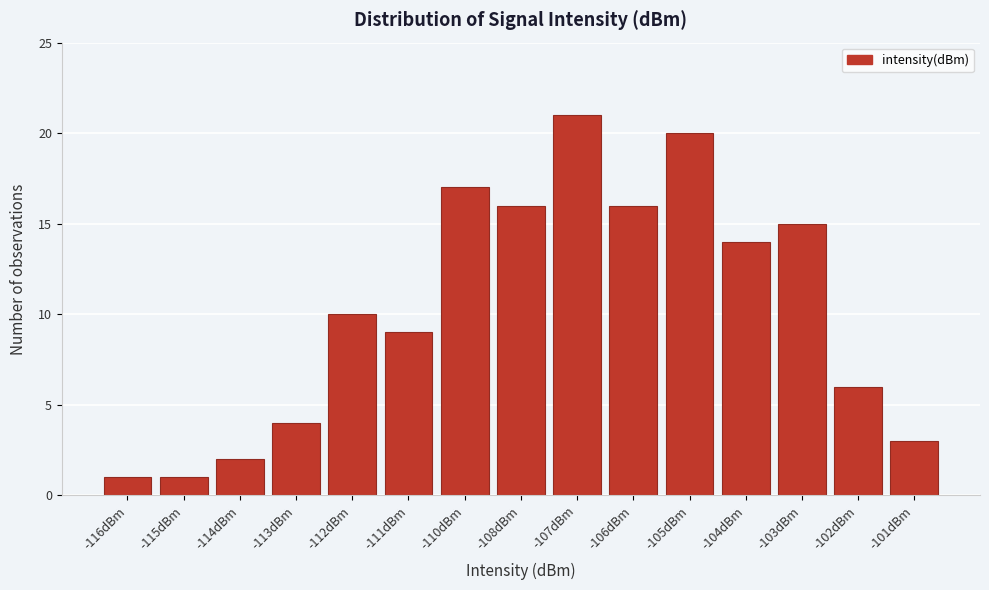

Reading right to left, extract all data points from this chart.

3	6	15	14	20	16	21	16	17	9	10	4	2	1	1